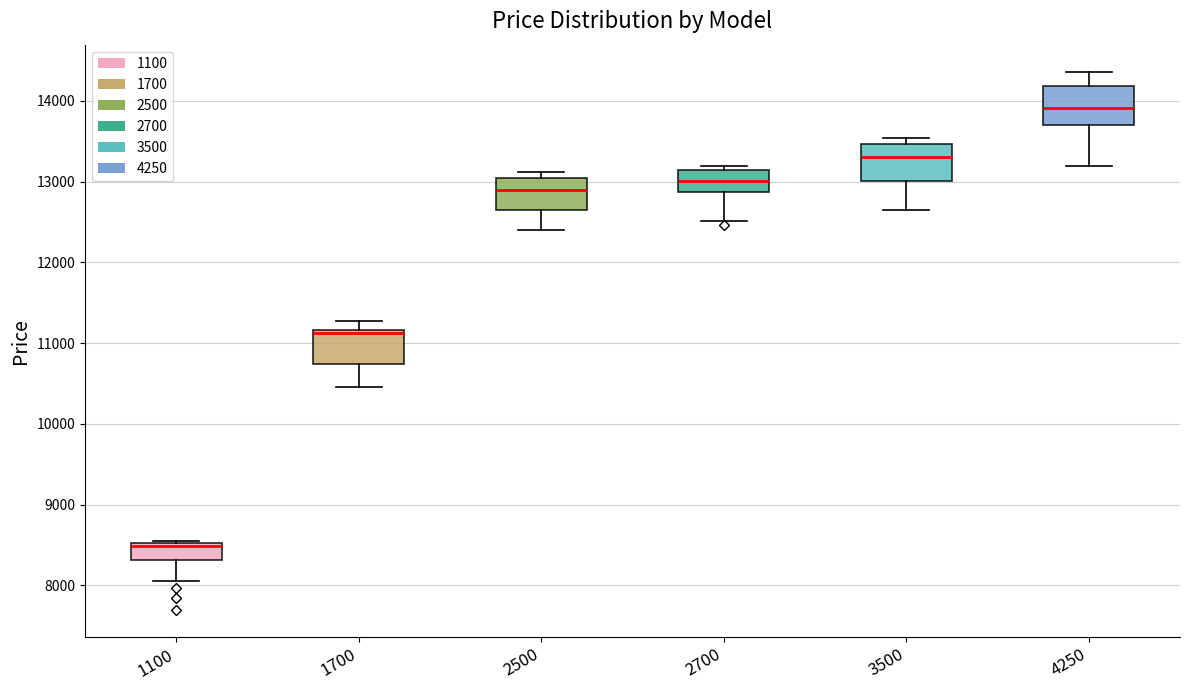

Reading left to right, read every box against the y-axis: the position of its median line, the range the box covers, and the ends of its whiskers. The values are not printed on the chart, so give them approximately, as read against the axis.

1100: median 8500 (just below the box's upper edge), box 8300 to 8500, whiskers 8000 to 8600
1700: median 11100, box 10700 to 11200, whiskers 10500 to 11300
2500: median 12900, box 12700 to 13100, whiskers 12400 to 13100 (just above the box's upper edge)
2700: median 13000, box 12900 to 13100, whiskers 12500 to 13200
3500: median 13300, box 13000 to 13500, whiskers 12600 to 13500 (just above the box's upper edge)
4250: median 13900, box 13700 to 14200, whiskers 13200 to 14400